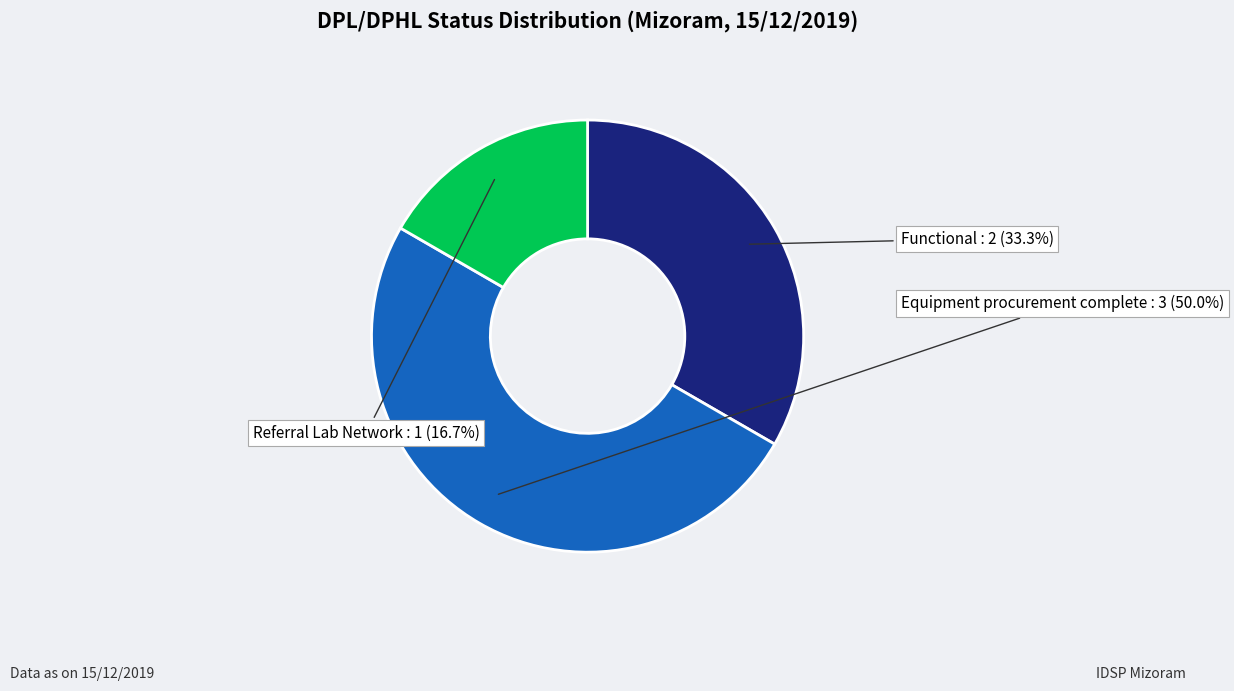

Which category has the biggest portion of the pie?

Equipment procurement complete